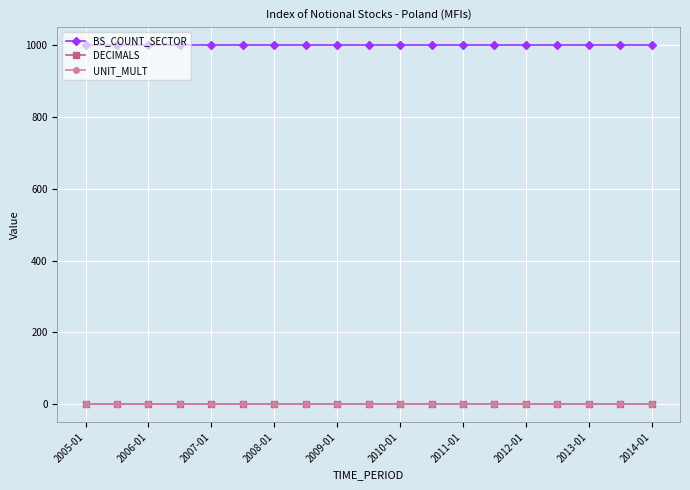

Which series has the largest total across all categories?

BS_COUNT_SECTOR